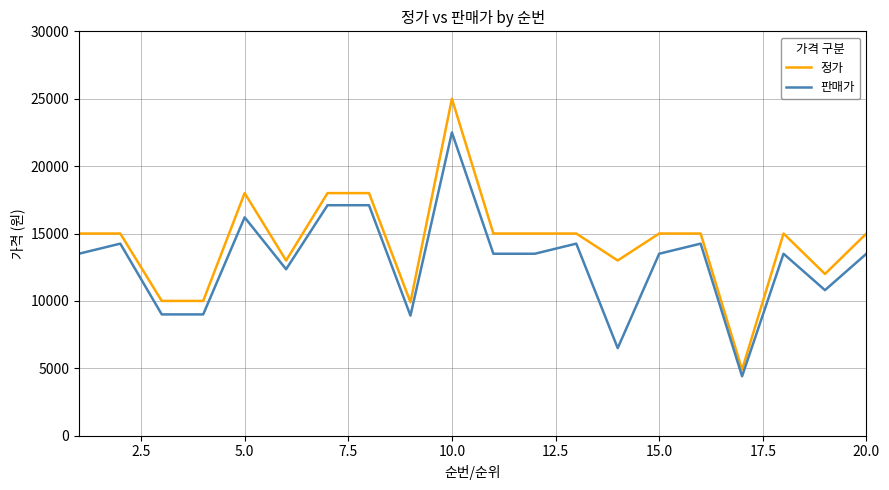

What is the highest value of the 판매가 series?

22500